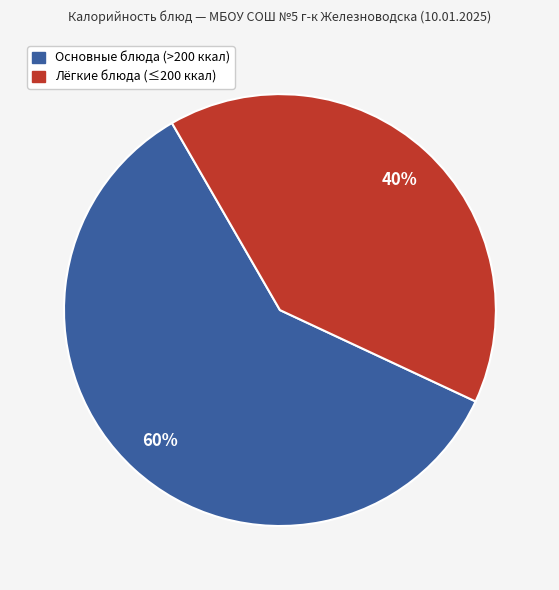

To the nearest percent, what is the average slice percentage?

50%